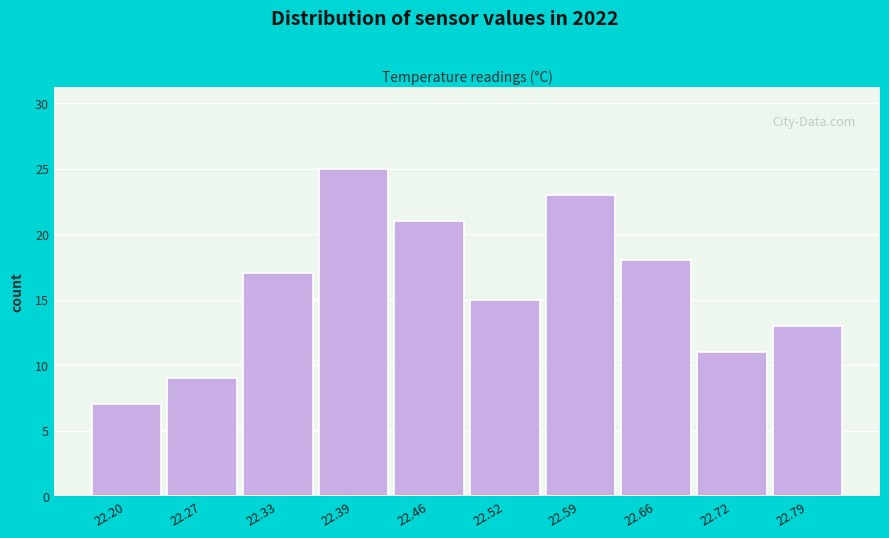

Reading left to right, list all the values displayed in this chart.

7	9	17	25	21	15	23	18	11	13